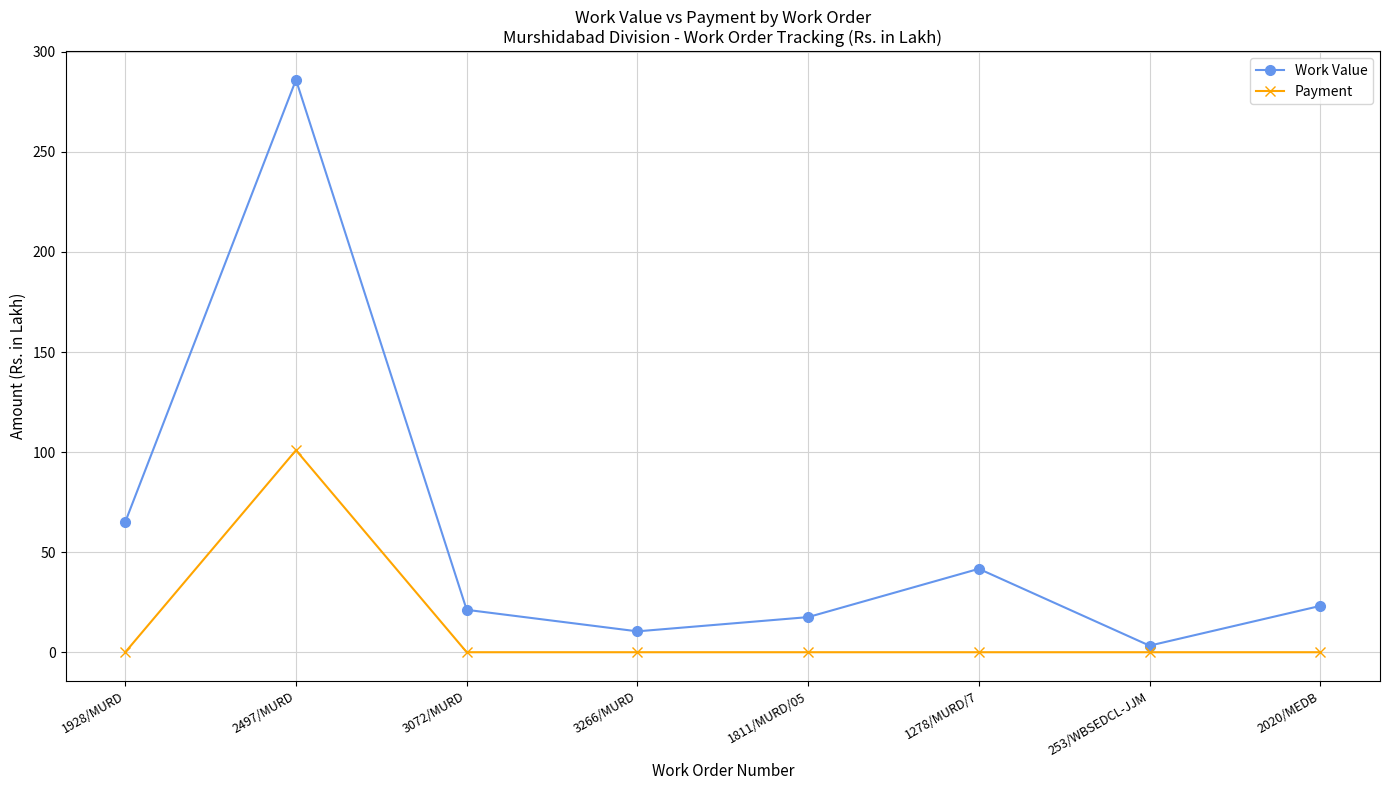

At how many categories does at least one series exceed 14?

6